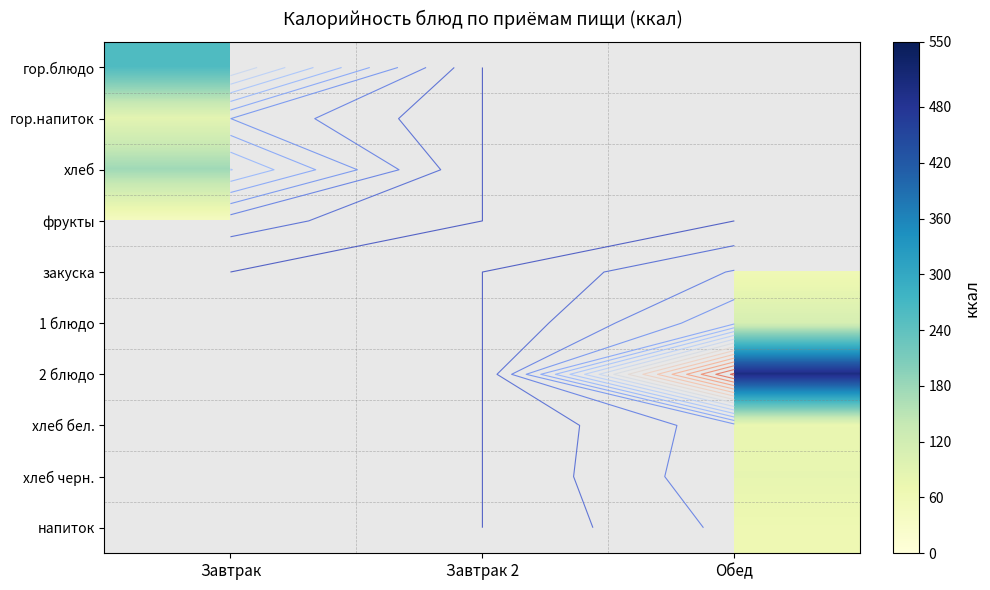

Rank the categories by закуска value from lowest to highest.

Завтрак, Завтрак 2, Обед